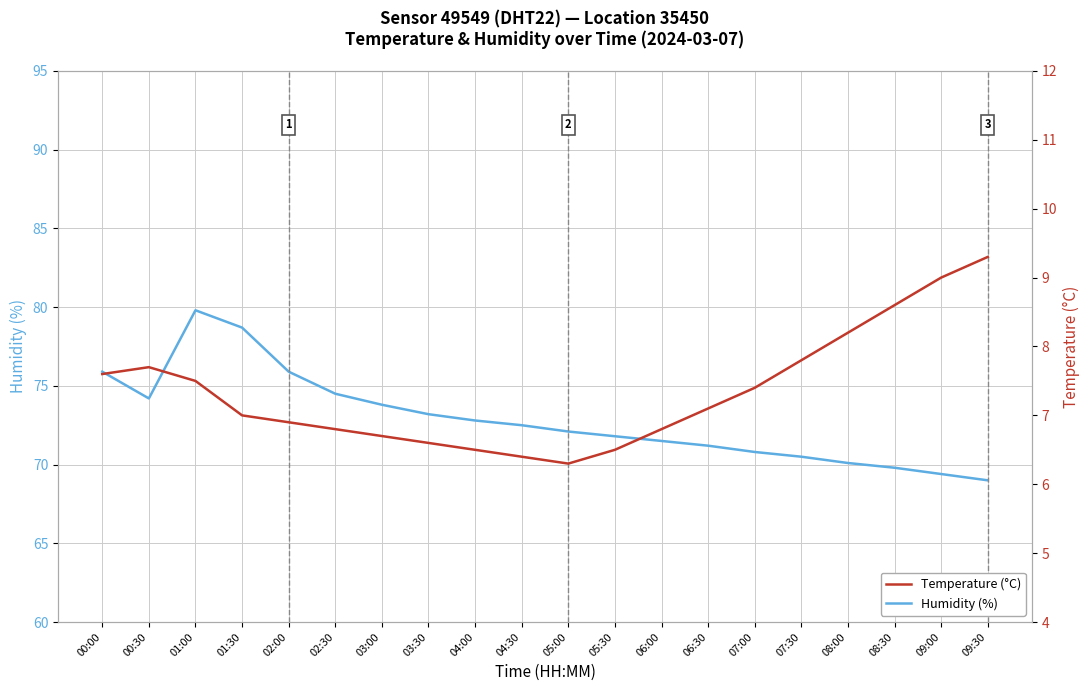

What is the value of the Humidity (%) point at the 10th from the left?

72.5